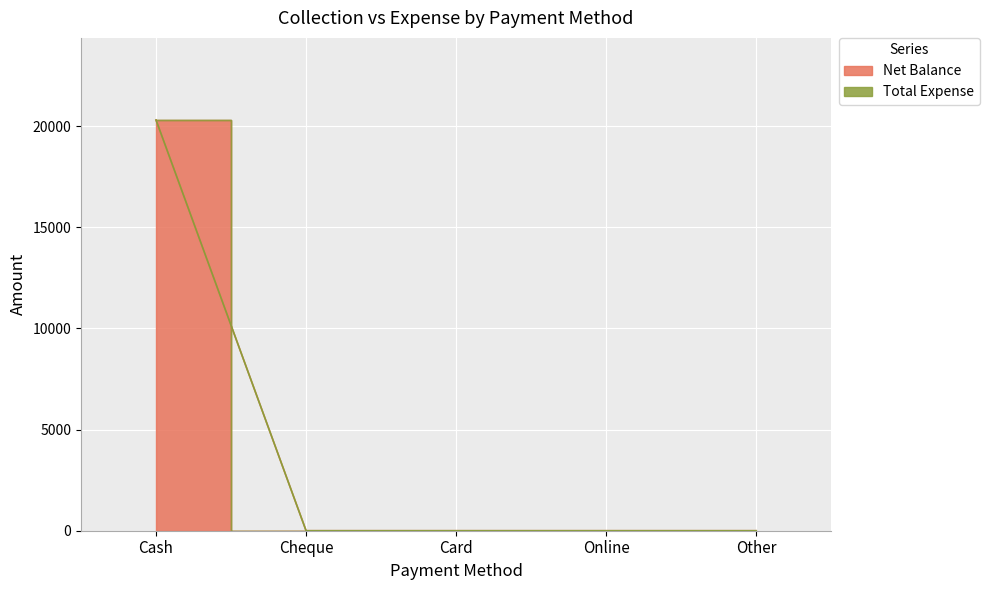

Reading left to right, transcribe all the data shown in this chart.

20299	0	0	0	0